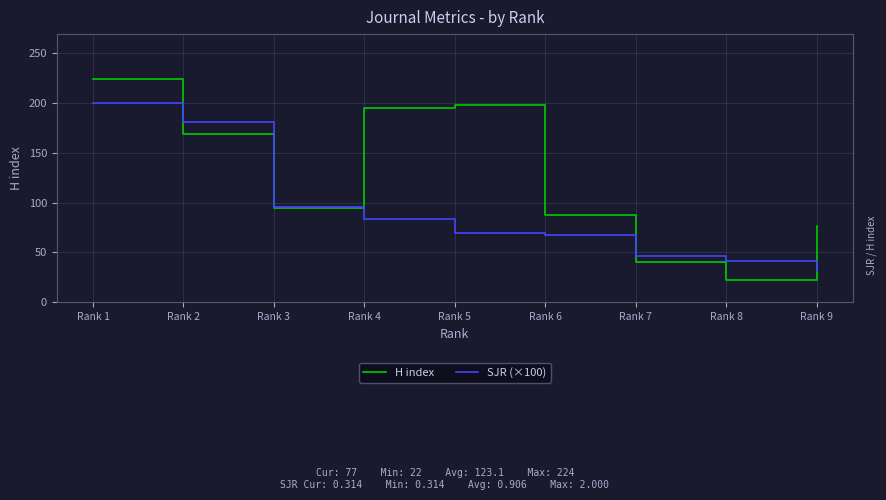

Between which two adjacent categories do H index and SJR (×100) first intersect?

Rank 1 and Rank 2